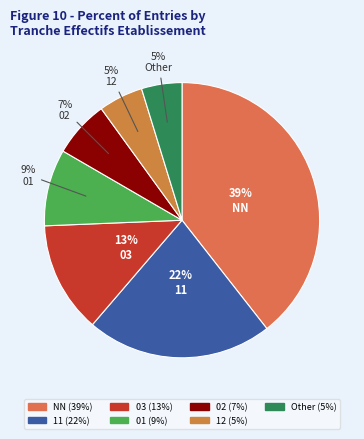

Between Other and NN, which is larger?

NN